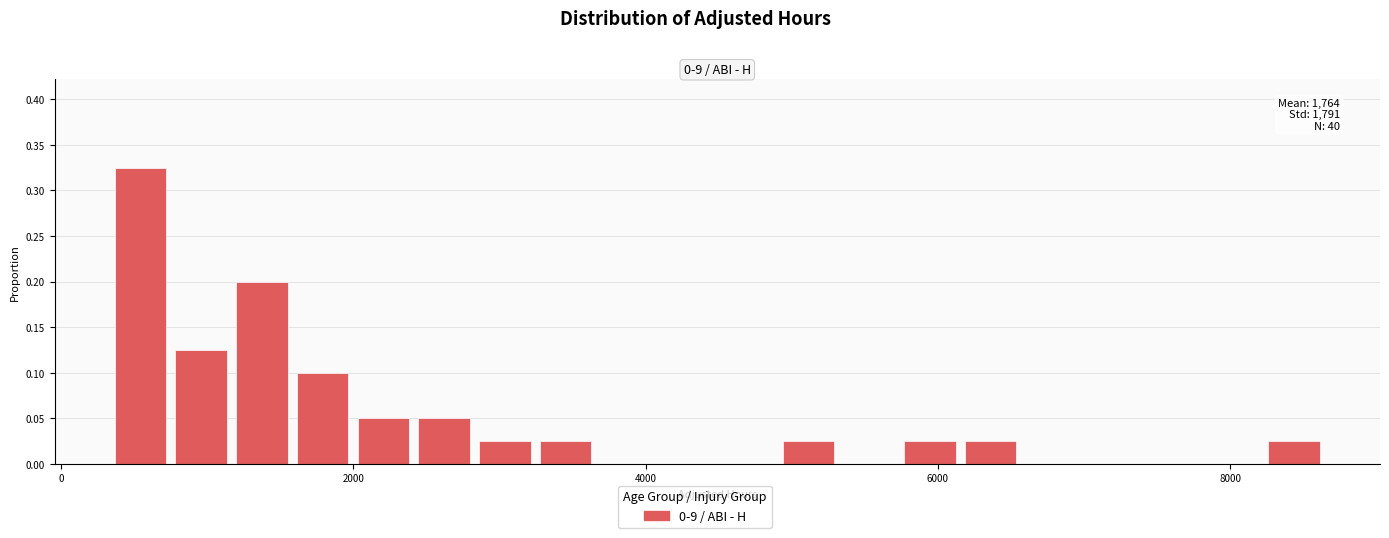

Around what value on the x-axis is the tallest bar? Give the approximate position of its centre, as read against the axis.

600